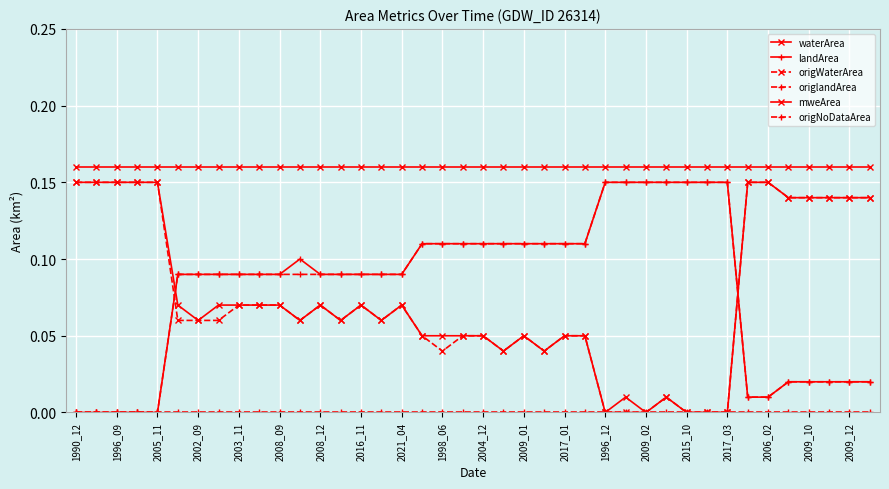

At how many categories does at least one series exceed 0?

40